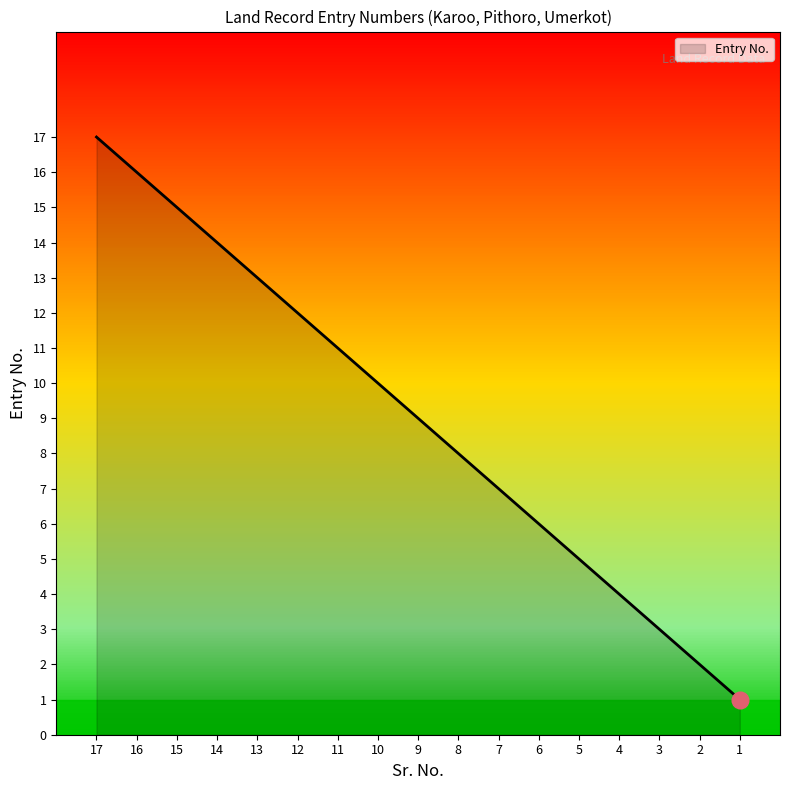

What is the sum of all values?

153